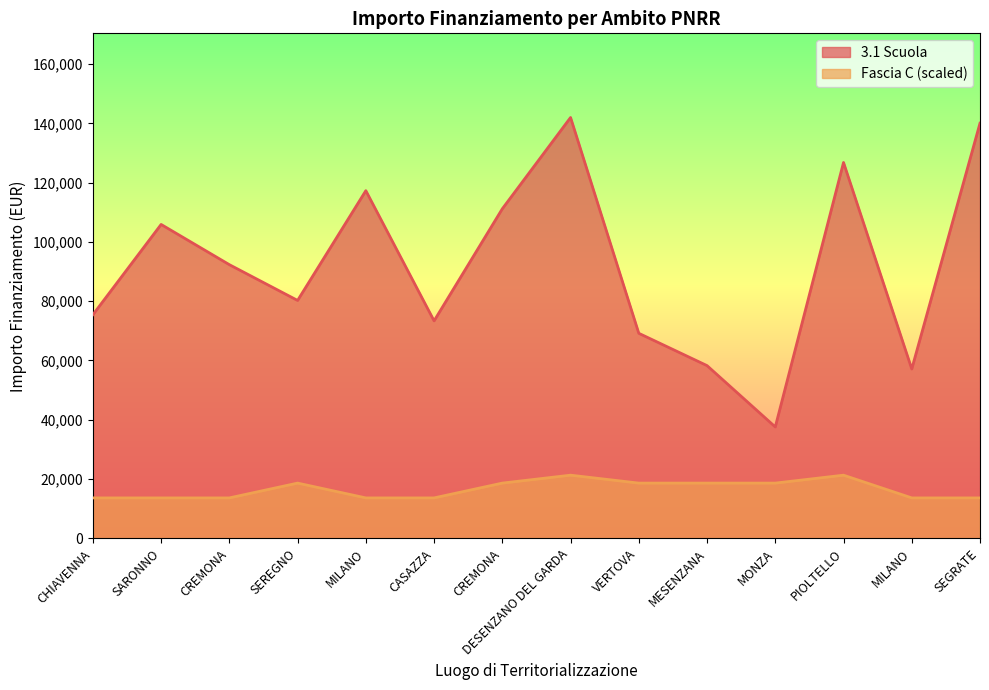

What value does the 3.1 Scuola series have at DESENZANO DEL GARDA?

142004.3